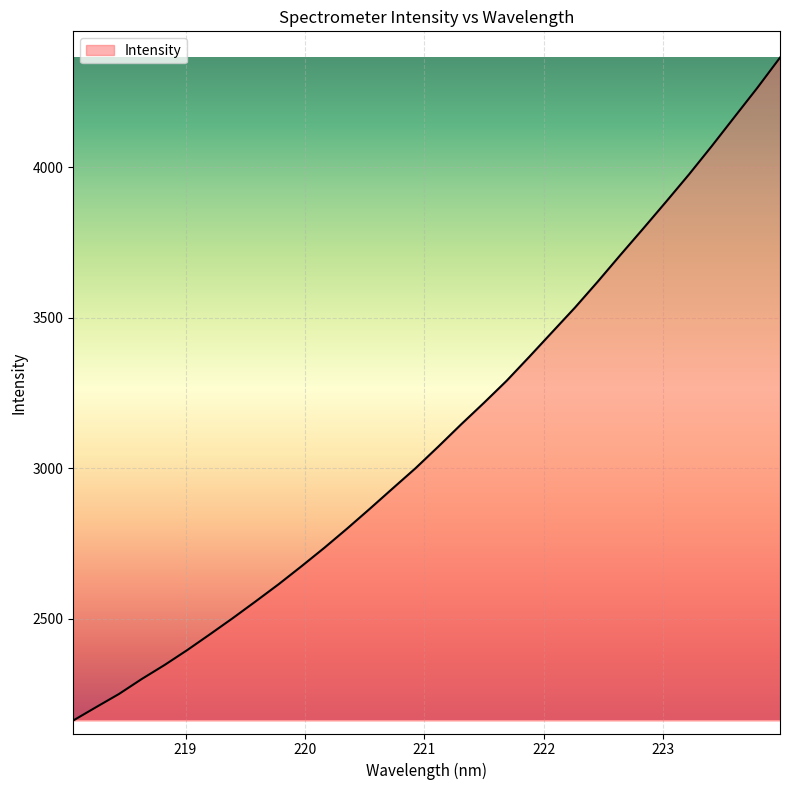

What is the difference between the maximum and minimum values?

2202.1